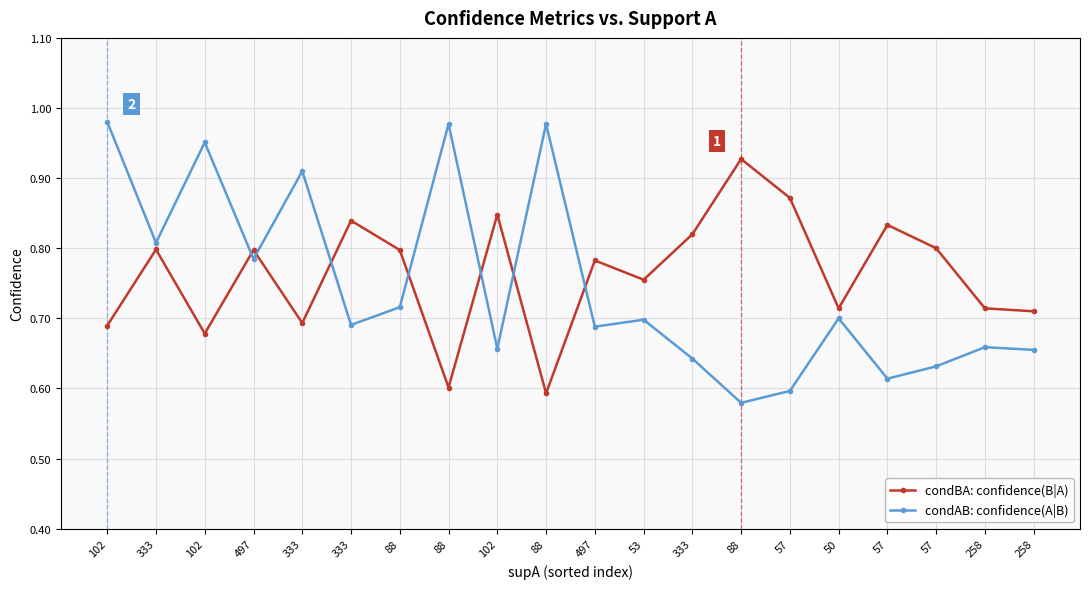

What is the minimum value shown in the chart?

0.6